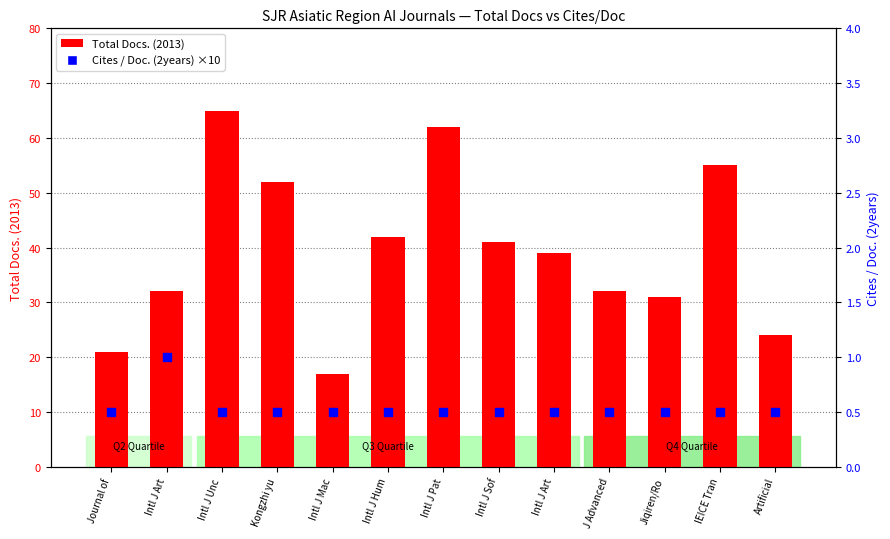

Which series reaches the minimum Y coordinate?

Cites / Doc. (2years) ×10